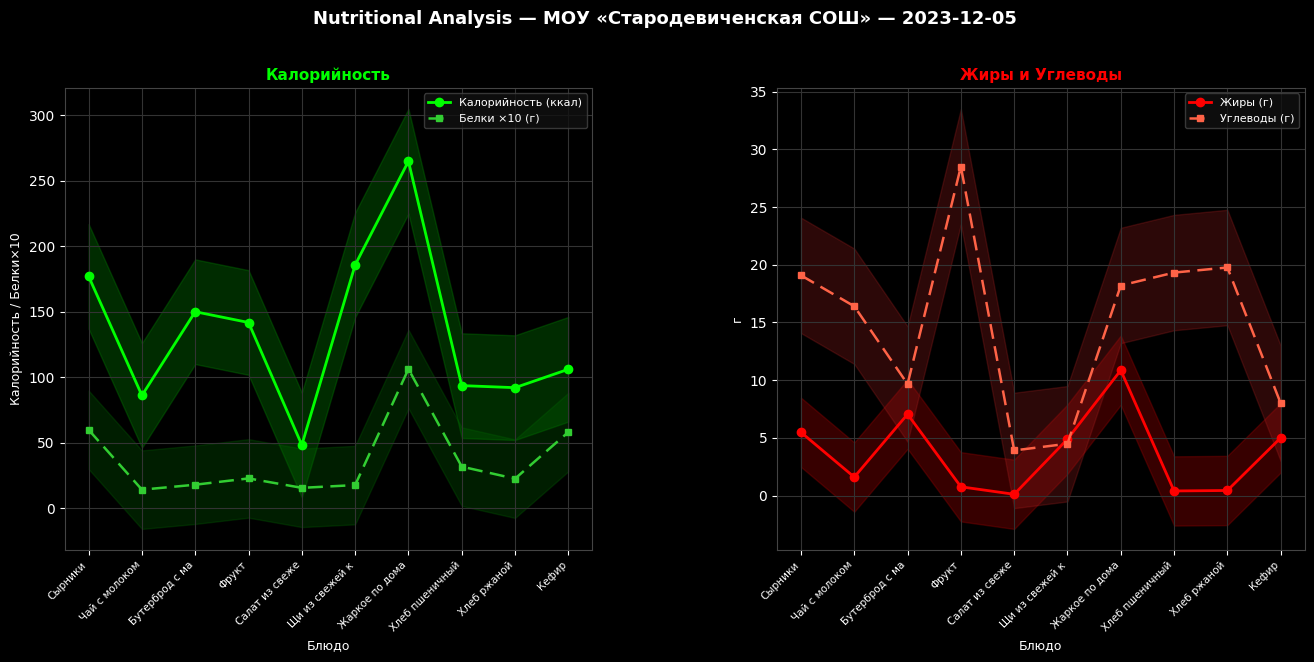

At which category does the chart reach its minimum across all series?

Салат из свеже